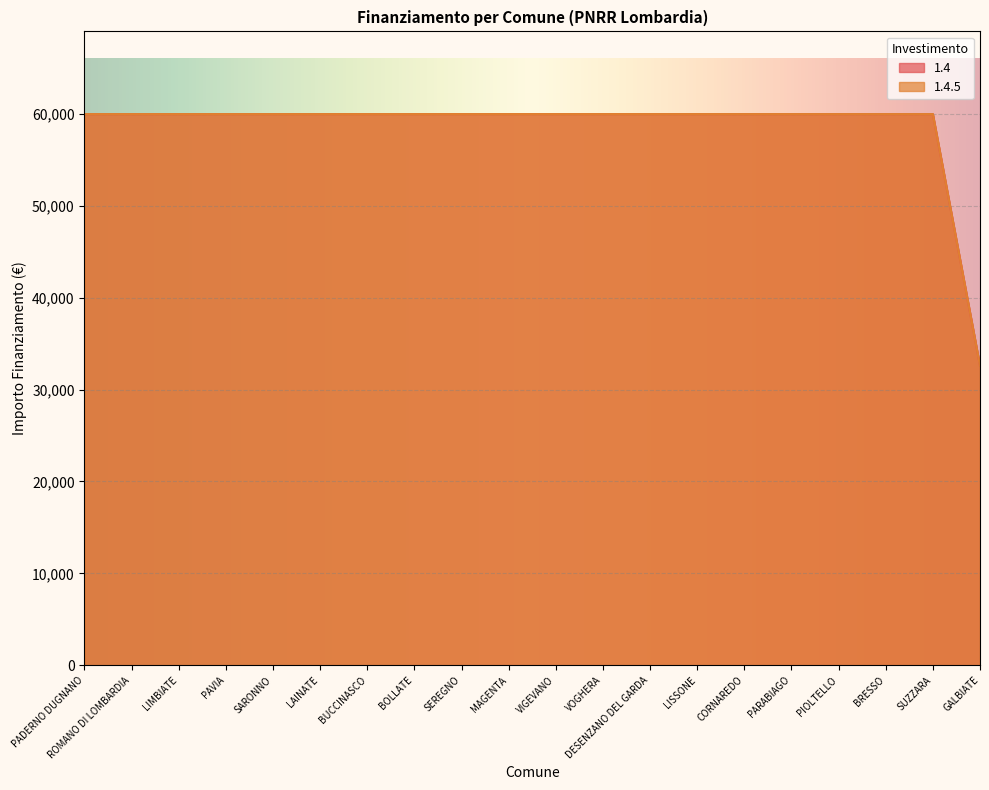

Reading left to right, extract all data points from this chart.

1.4: 59966	59966	59966	59966	59966	59966	59966	59966	59966	59966	59966	59966	59966	59966	59966	59966	59966	59966	59966	32589
1.4.5: 59966	59966	59966	59966	59966	59966	59966	59966	59966	59966	59966	59966	59966	59966	59966	59966	59966	59966	59966	32589